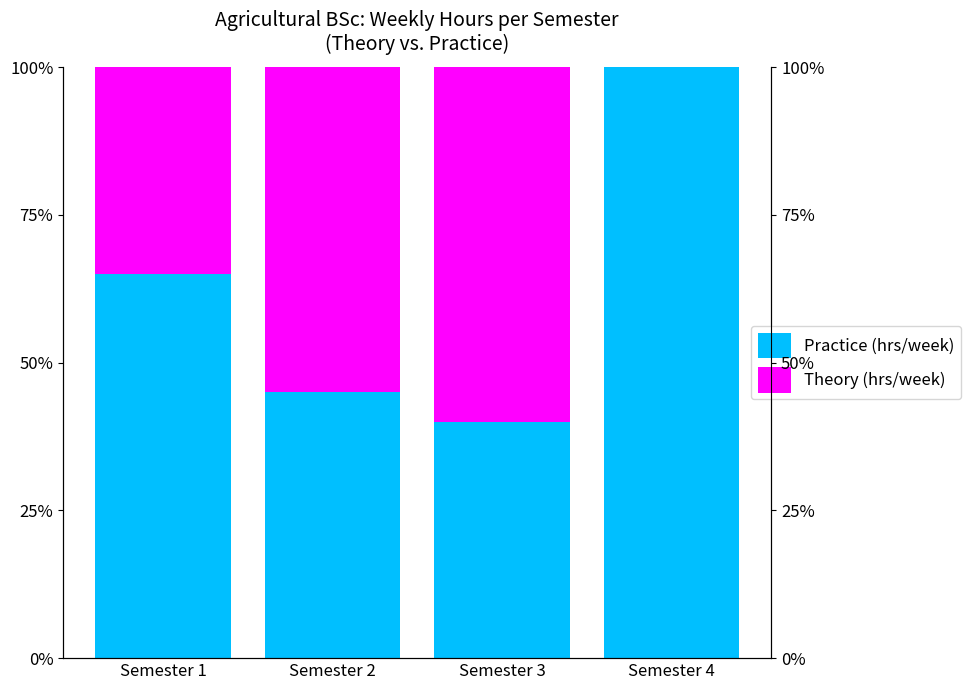

Reading left to right, list all the values displayed in this chart.

Practice (hrs/week): 65	45	40	100
Theory (hrs/week): 35	55	60	0